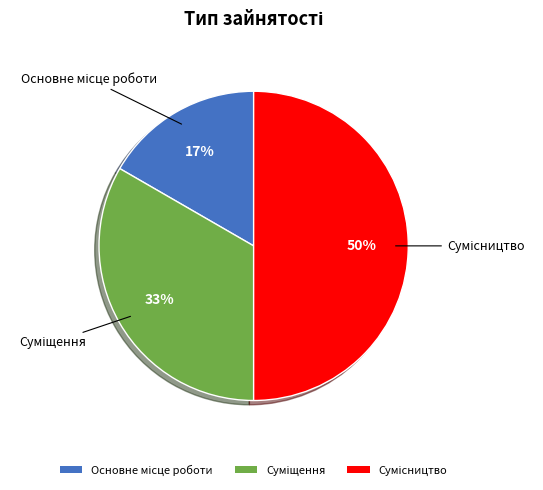

To the nearest percent, what is the average slice percentage?

33%